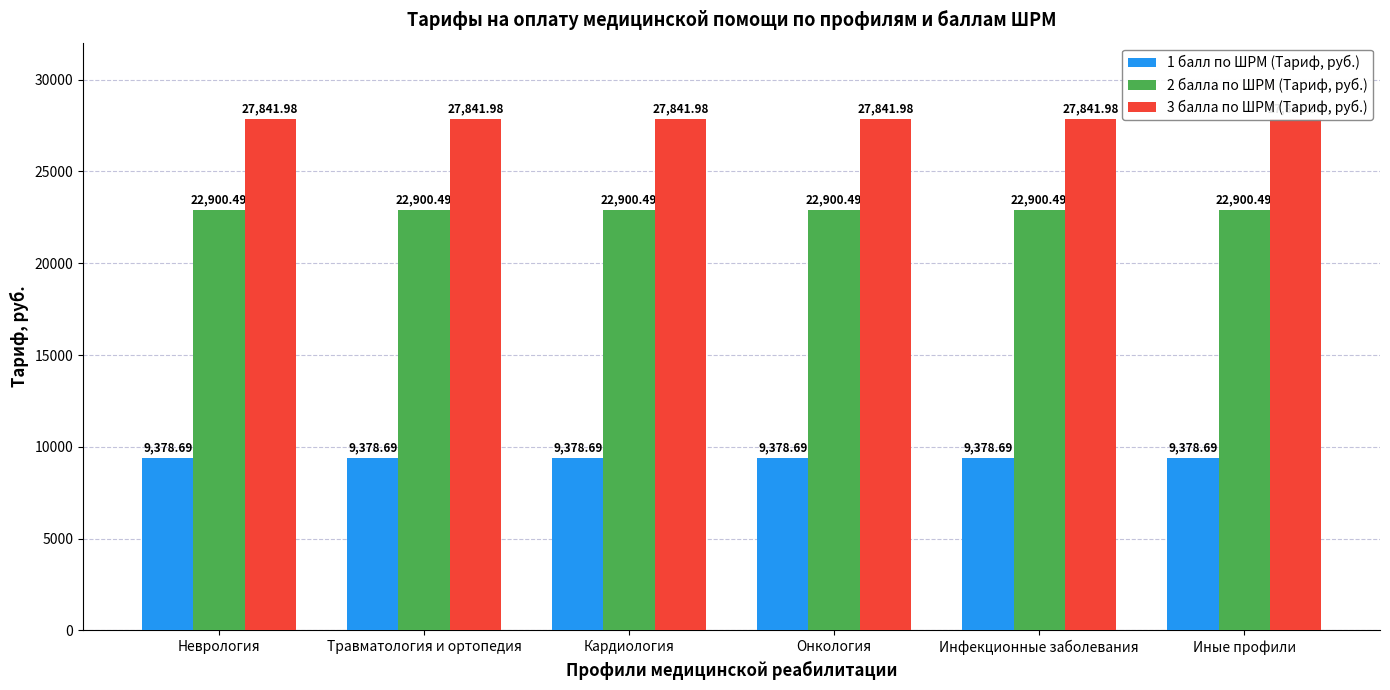

Between Неврология and Иные профили, which series saw the biggest shift?

1 балл по ШРМ (Тариф, руб.)